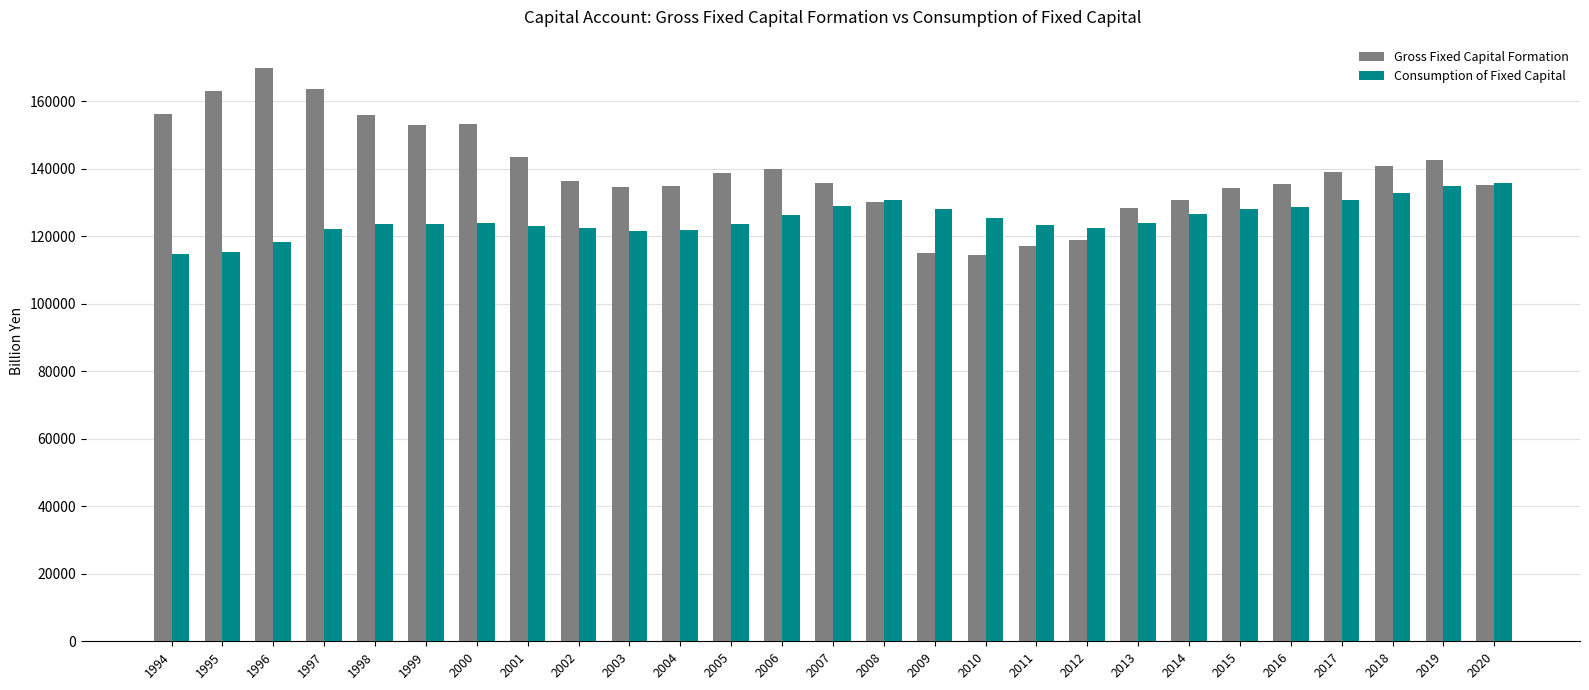

What is the minimum value shown in the chart?

114581.3